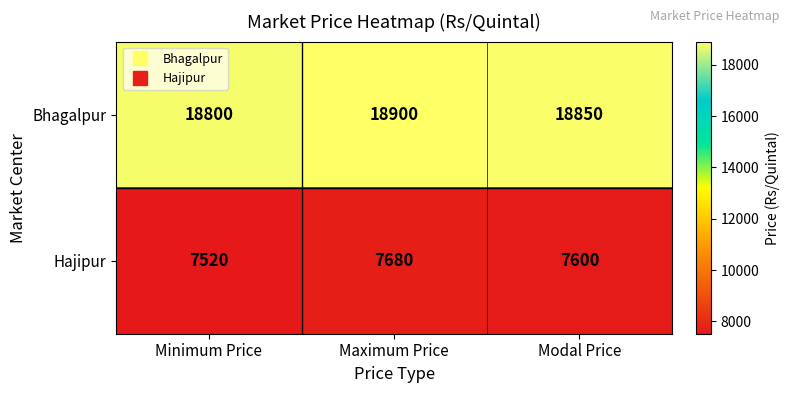

The value of Bhagalpur at Maximum Price is 18900. True or false?

True